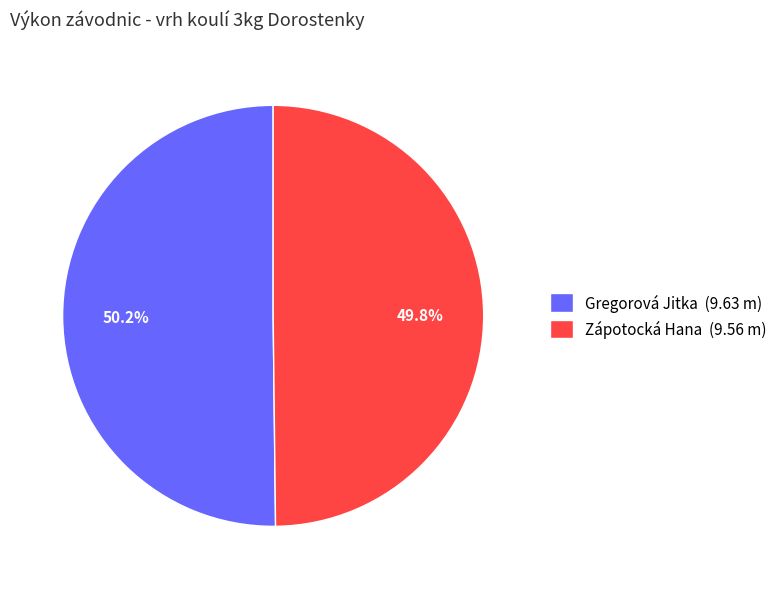

What is the ratio of the value at Gregorová Jitka (9.63 m) to the value at Zápotocká Hana (9.56 m)?

1.0